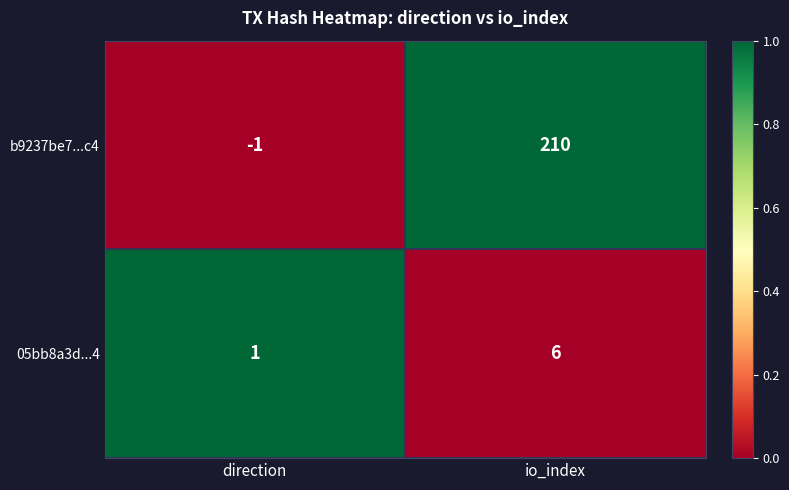

The value of 05bb8a3d...4 at direction is 0. True or false?

False